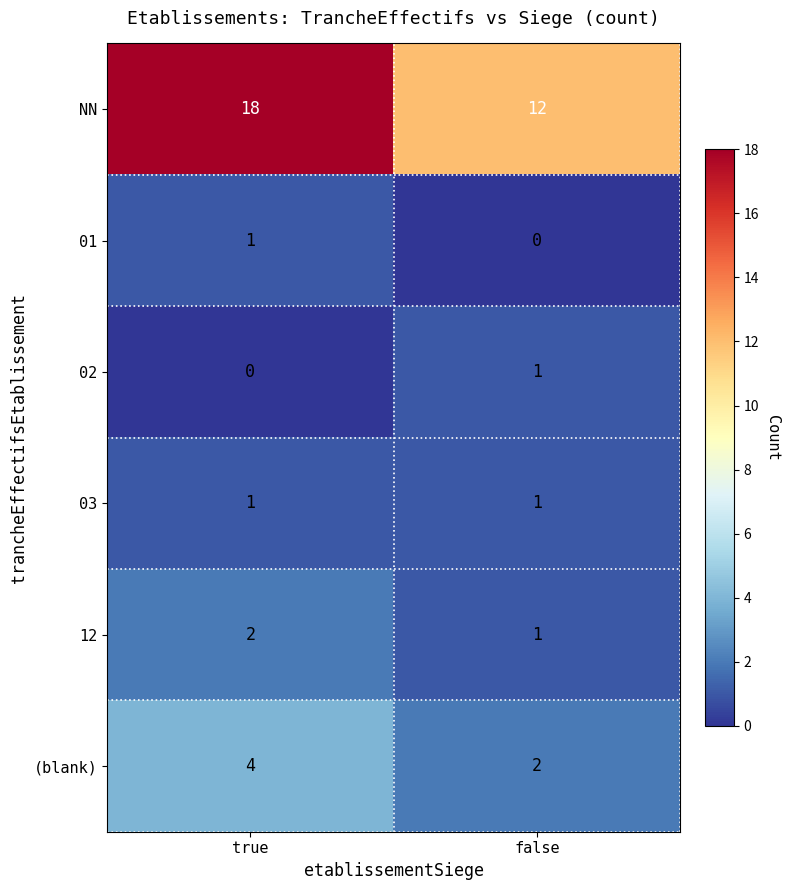

Which category has the lowest value in the NN series?

false